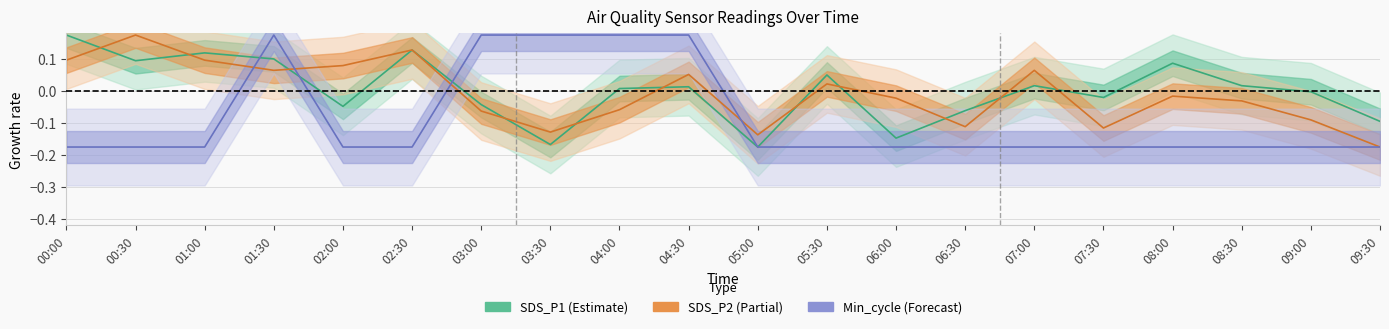

Reading left to right, transcribe all the data shown in this chart.

SDS_P1 (Estimate): 00:00=0.2	00:30=0.1	01:00=0.1	01:30=0.1	02:00=-0.0	02:30=0.1	03:00=-0.0	03:30=-0.2	04:00=0.0	04:30=0.0	05:00=-0.2	05:30=0.1	06:00=-0.1	06:30=-0.1	07:00=0.0	07:30=-0.0	08:00=0.1	08:30=0.0	09:00=-0.0	09:30=-0.1
SDS_P2 (Partial): 00:00=0.1	00:30=0.2	01:00=0.1	01:30=0.1	02:00=0.1	02:30=0.1	03:00=-0.1	03:30=-0.1	04:00=-0.1	04:30=0.1	05:00=-0.1	05:30=0.0	06:00=-0.0	06:30=-0.1	07:00=0.1	07:30=-0.1	08:00=-0.0	08:30=-0.0	09:00=-0.1	09:30=-0.2
Min_cycle (Forecast): 00:00=-0.2	00:30=-0.2	01:00=-0.2	01:30=0.2	02:00=-0.2	02:30=-0.2	03:00=0.2	03:30=0.2	04:00=0.2	04:30=0.2	05:00=-0.2	05:30=-0.2	06:00=-0.2	06:30=-0.2	07:00=-0.2	07:30=-0.2	08:00=-0.2	08:30=-0.2	09:00=-0.2	09:30=-0.2